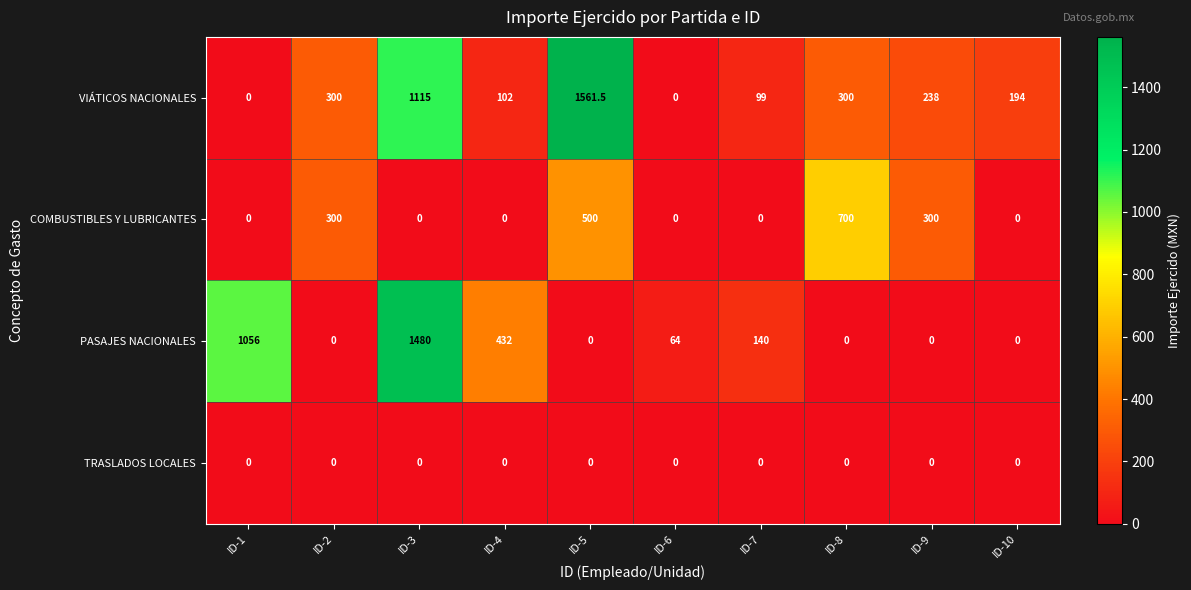

Which series has the widest spread of values?

VIÁTICOS NACIONALES